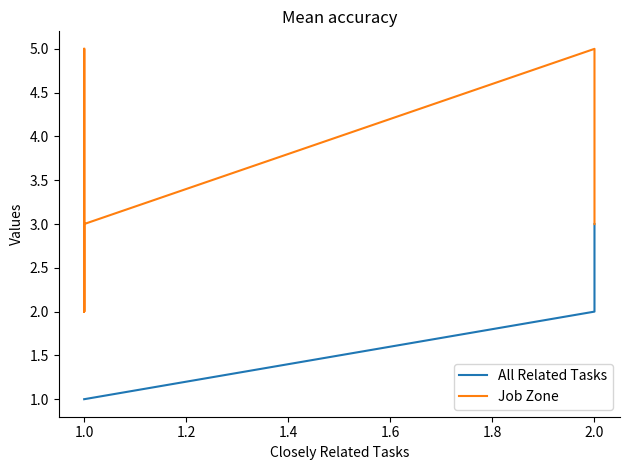

Rank the series by their average value, from lowest to highest.

All Related Tasks, Job Zone